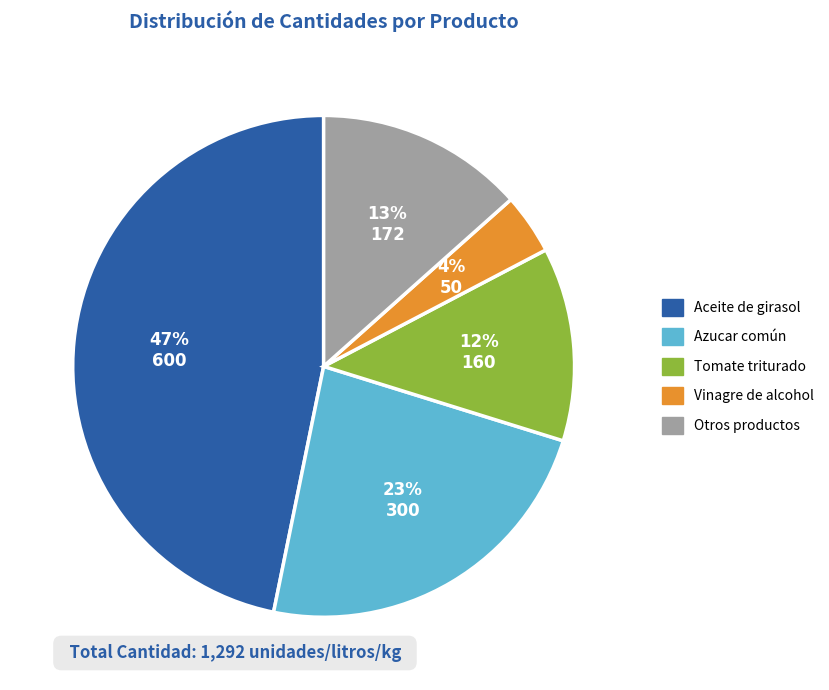

The Aceite de girasol slice represents 40% of the pie. True or false?

False